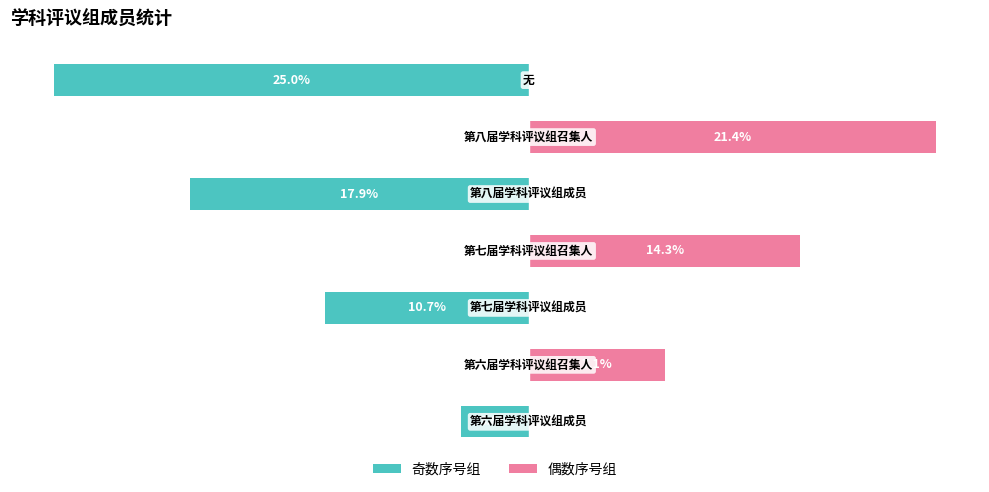

Between 2 and 3, which series saw the biggest shift?

偶数序号组